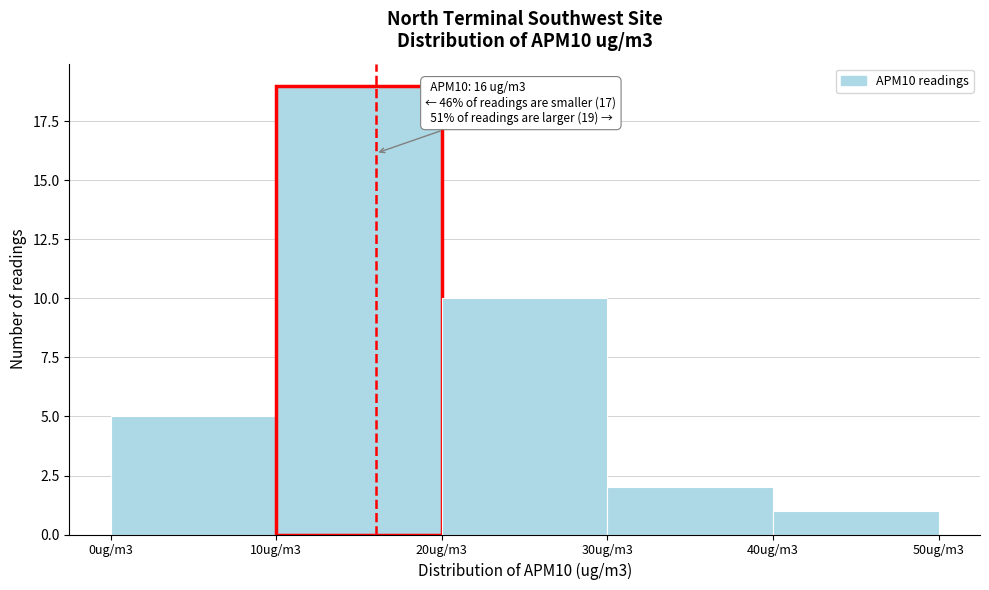

Reading left to right, what are all the values shown in this chart?

0ug/m3=5	10ug/m3=19	20ug/m3=10	30ug/m3=2	40ug/m3=1